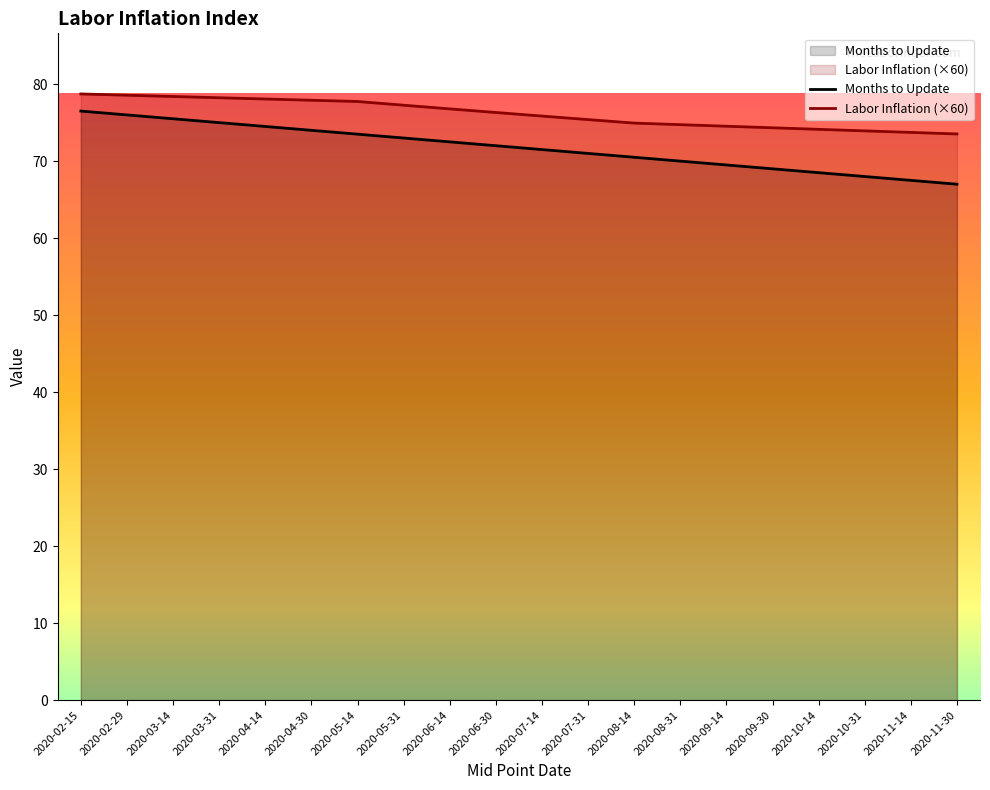

Which has a higher value, 2020-02-15 or 2020-09-14?

2020-02-15